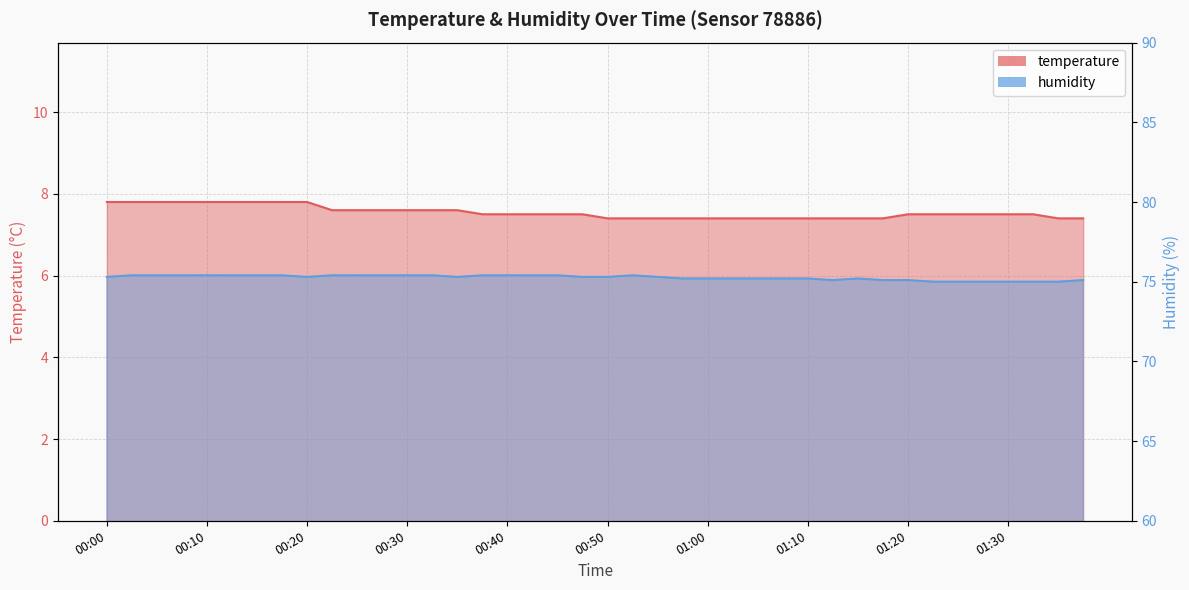

Rank the series by their maximum value, from highest to lowest.

humidity, temperature